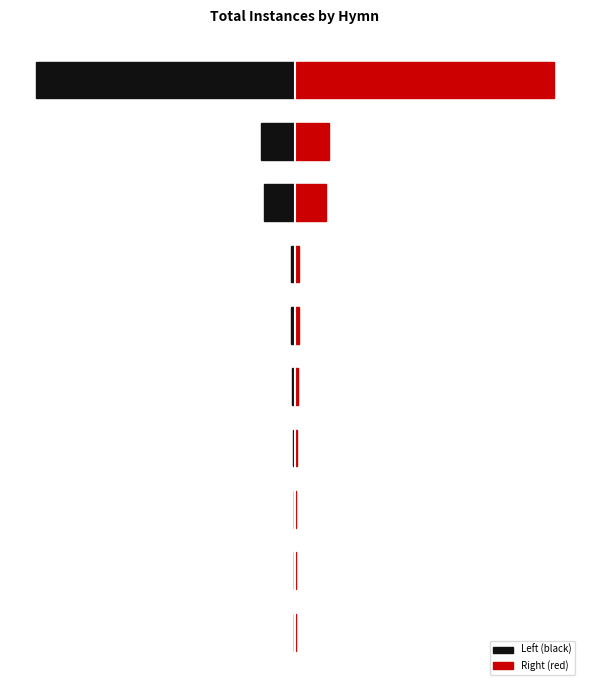

Reading right to left, transcribe all the data shown in this chart.

Left (black): -285	-37	-34	-4	-4	-3	-2	-1	-1	-1
Right (red): 285	37	34	4	4	3	2	1	1	1